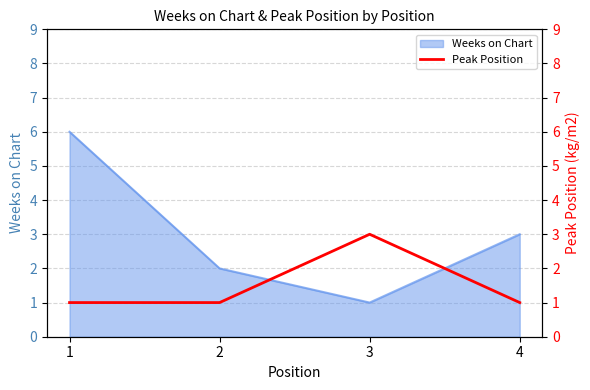

What is the average value?

2